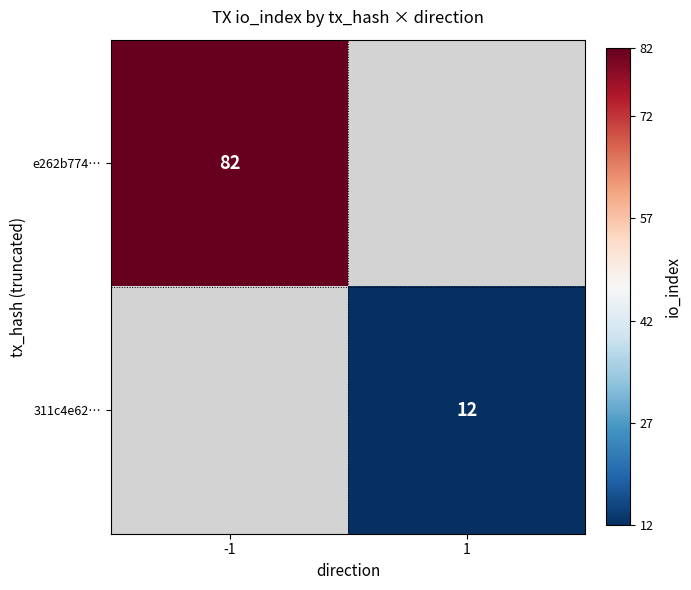

Is it true that 311c4e62… equals 6 at 1?

False